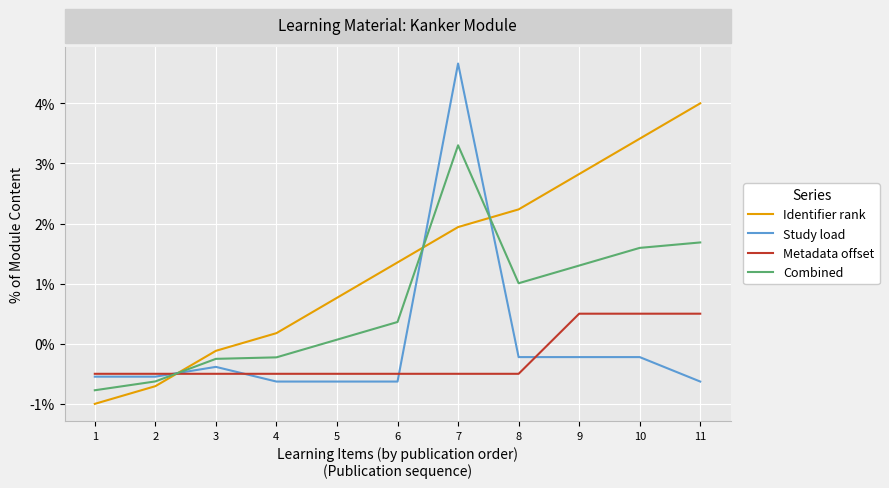

Where do Identifier rank and Study load first cross each other?

2 and 3